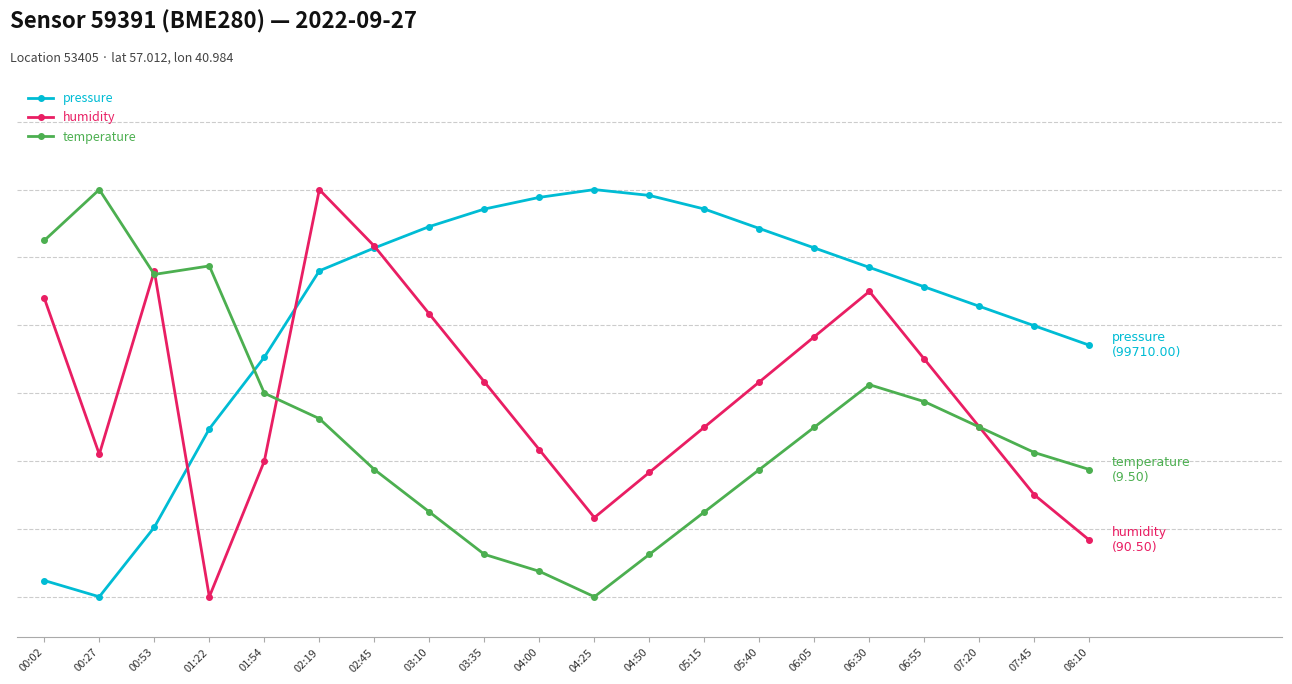

What is the total value across all series at 04:50?

41.9